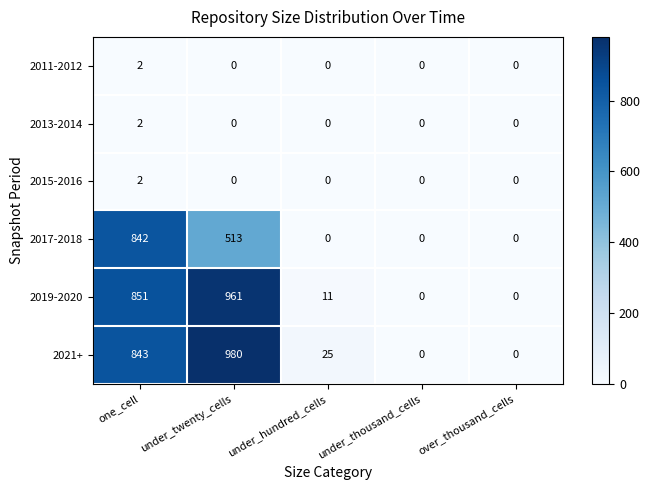

Between one_cell and under_thousand_cells, which series saw the biggest shift?

2019-2020